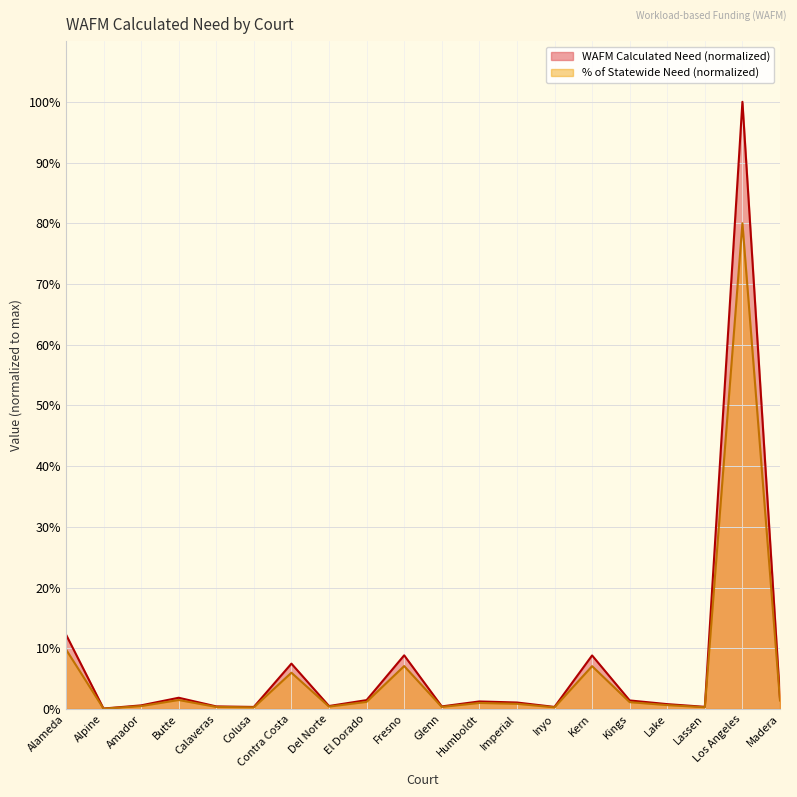

Reading right to left, transcribe all the data shown in this chart.

WAFM Calculated Need: Madera=1.7	Los Angeles=100.0	Lassen=0.4	Lake=0.8	Kings=1.4	Kern=8.8	Inyo=0.3	Imperial=1.1	Humboldt=1.2	Glenn=0.4	Fresno=8.8	El Dorado=1.5	Del Norte=0.5	Contra Costa=7.5	Colusa=0.3	Calaveras=0.4	Butte=1.8	Amador=0.6	Alpine=0.1	Alameda=12.3
% of Statewide Need: Madera=1.4	Los Angeles=80.0	Lassen=0.3	Lake=0.6	Kings=1.1	Kern=7.1	Inyo=0.3	Imperial=0.9	Humboldt=1.0	Glenn=0.3	Fresno=7.1	El Dorado=1.2	Del Norte=0.4	Contra Costa=6.0	Colusa=0.3	Calaveras=0.3	Butte=1.5	Amador=0.5	Alpine=0.1	Alameda=9.8